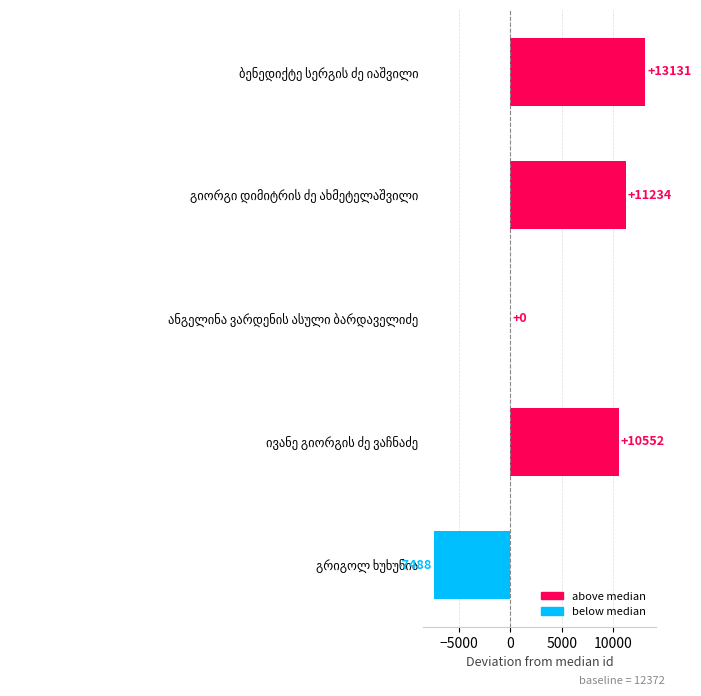

What is the greatest value displayed?

13131